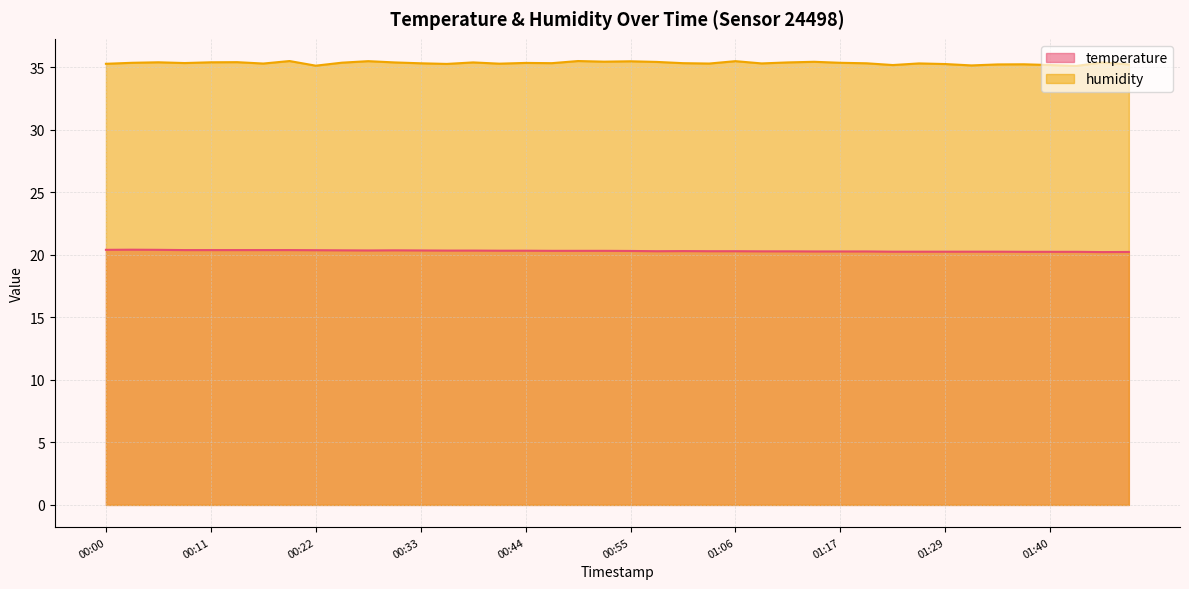

List the series in order of their overall mean, lowest first.

temperature, humidity